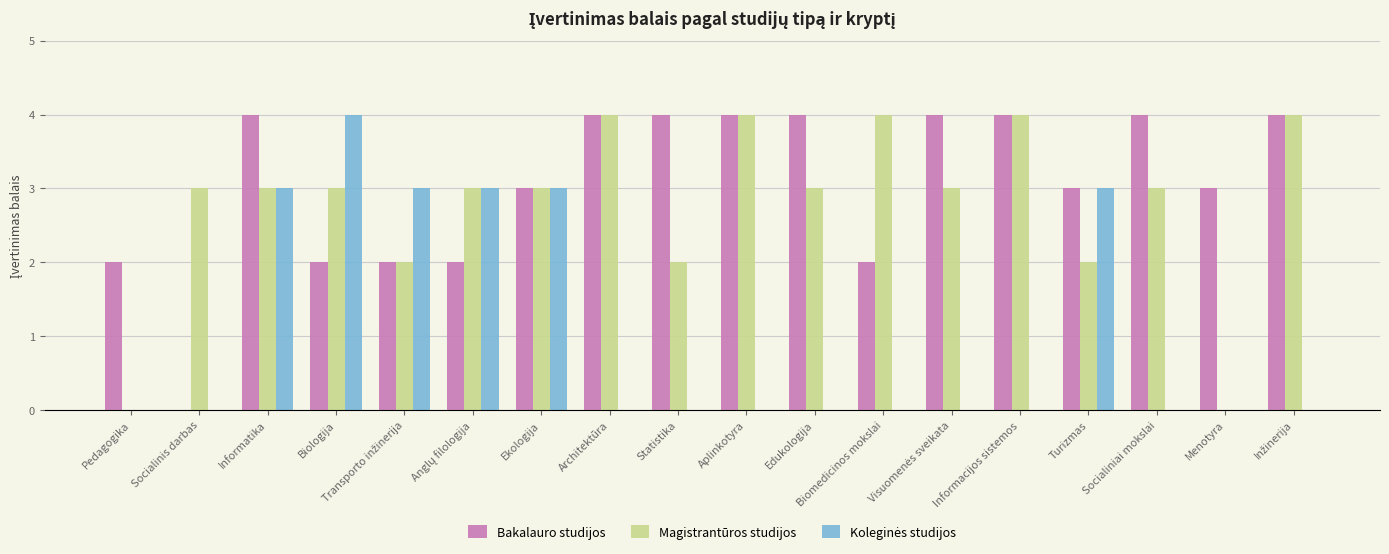

The Bakalauro studijos series shows 3 at Biologija. True or false?

False